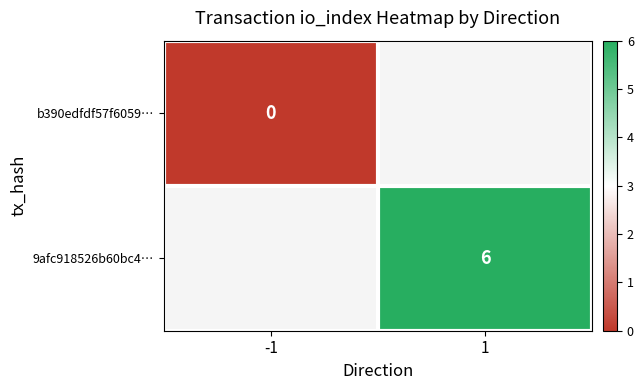

The value of 9afc918526b60bc4… at 1 is 6. True or false?

True